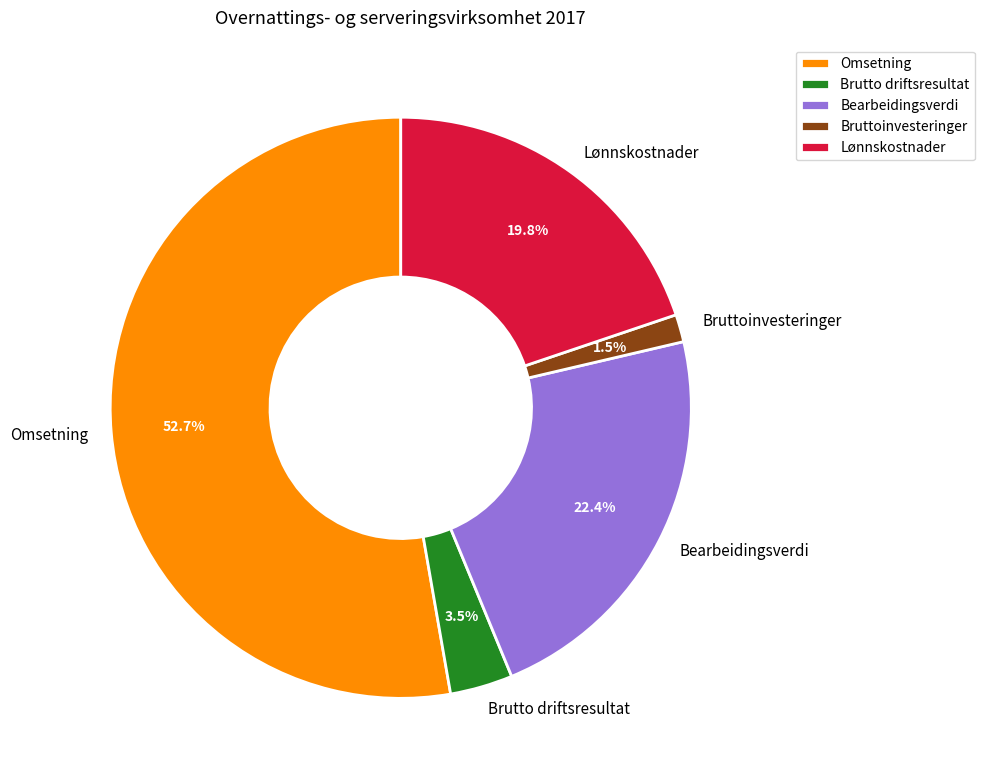

To the nearest percent, what is the average slice percentage?

20%